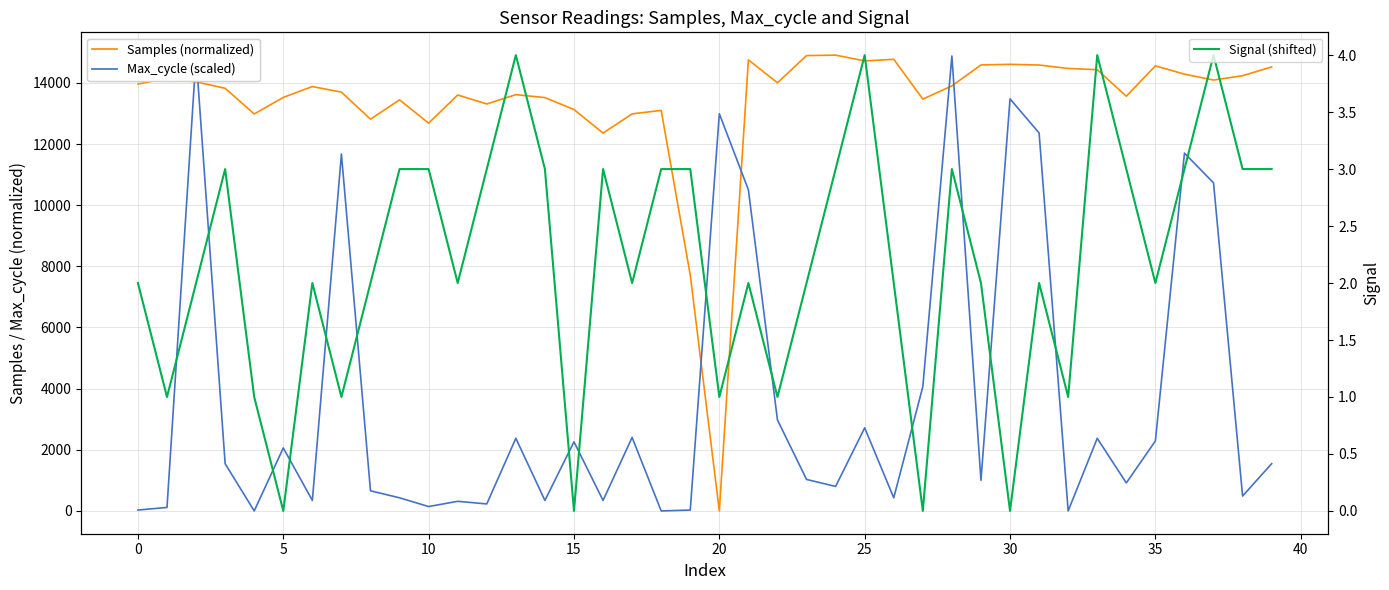

After their last crossing, which series has the higher values: Signal (shifted) or Max_cycle (scaled)?

Max_cycle (scaled)